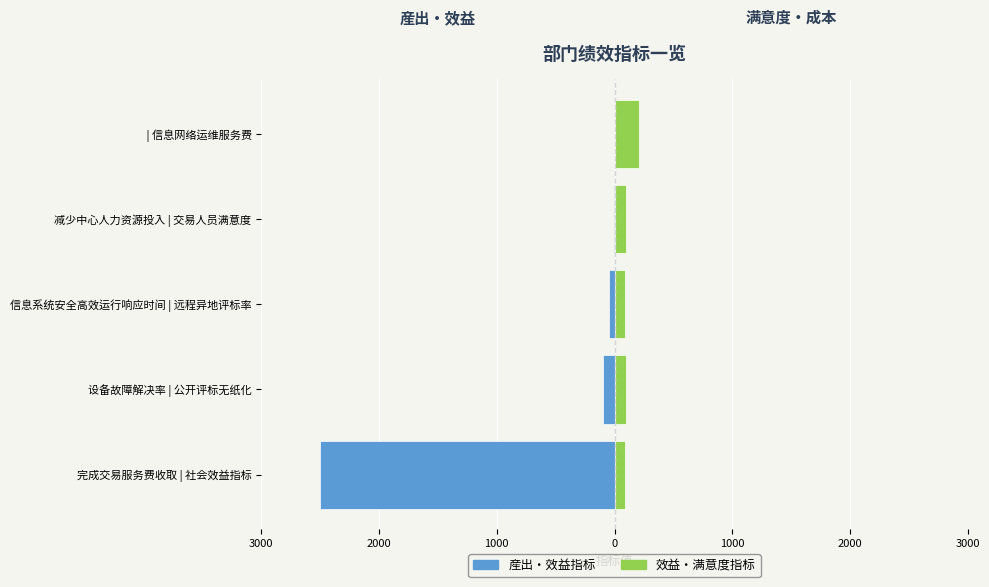

What is the total value across all series at 设备故障解决率 | 公开评标无纸化?

-5.0